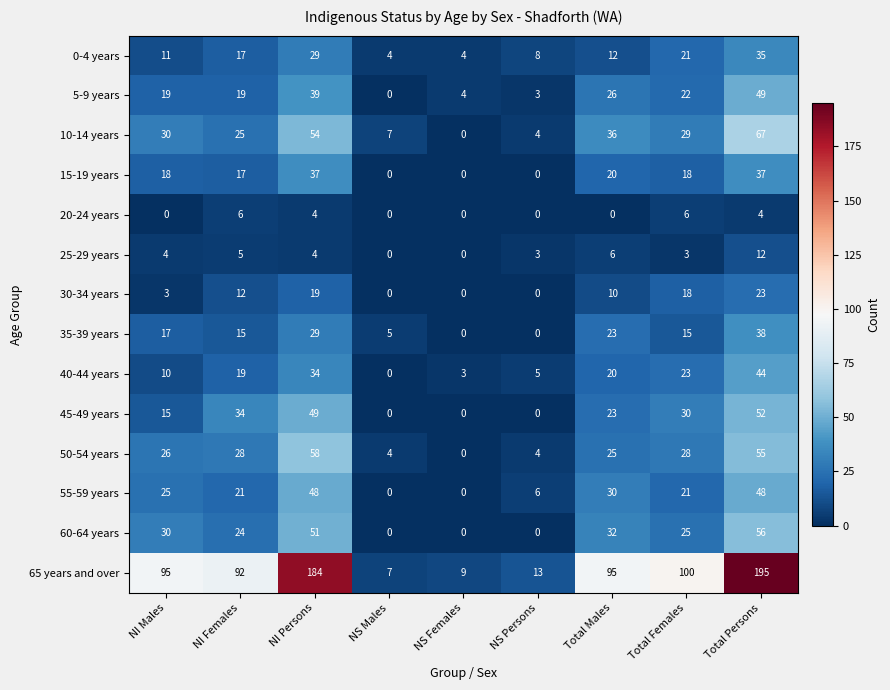

The 25-29 years series shows 7 at NI Males. True or false?

False